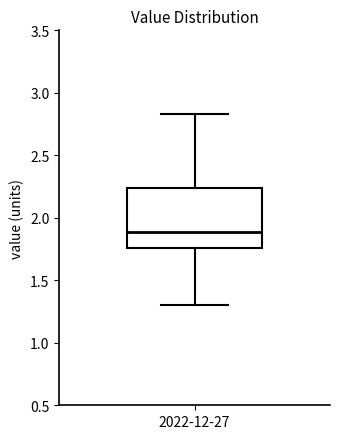

Read this box plot against the y-axis: the position of the median line, the range covered by the box, and the ends of both whiskers. The values are not printed on the chart, so give them approximately, as read against the axis.

median 1.90, box 1.75 to 2.25, whiskers 1.30 to 2.85